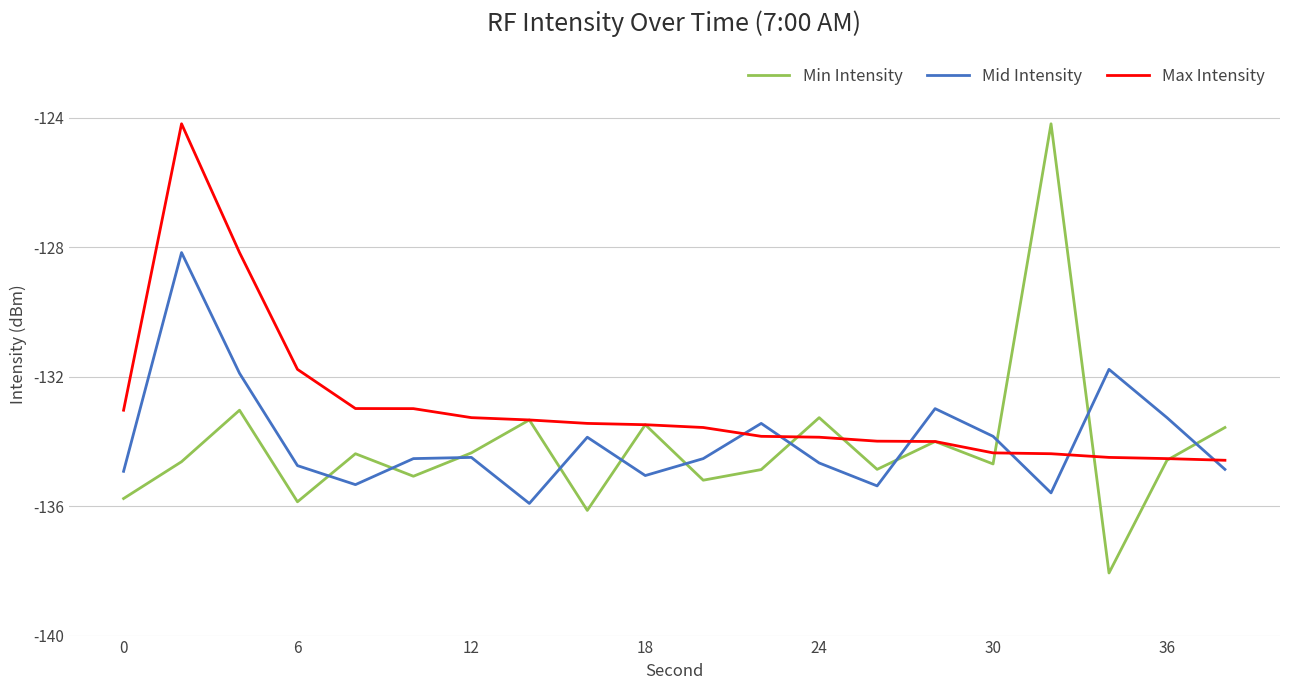

Which series has the largest total across all categories?

Max Intensity